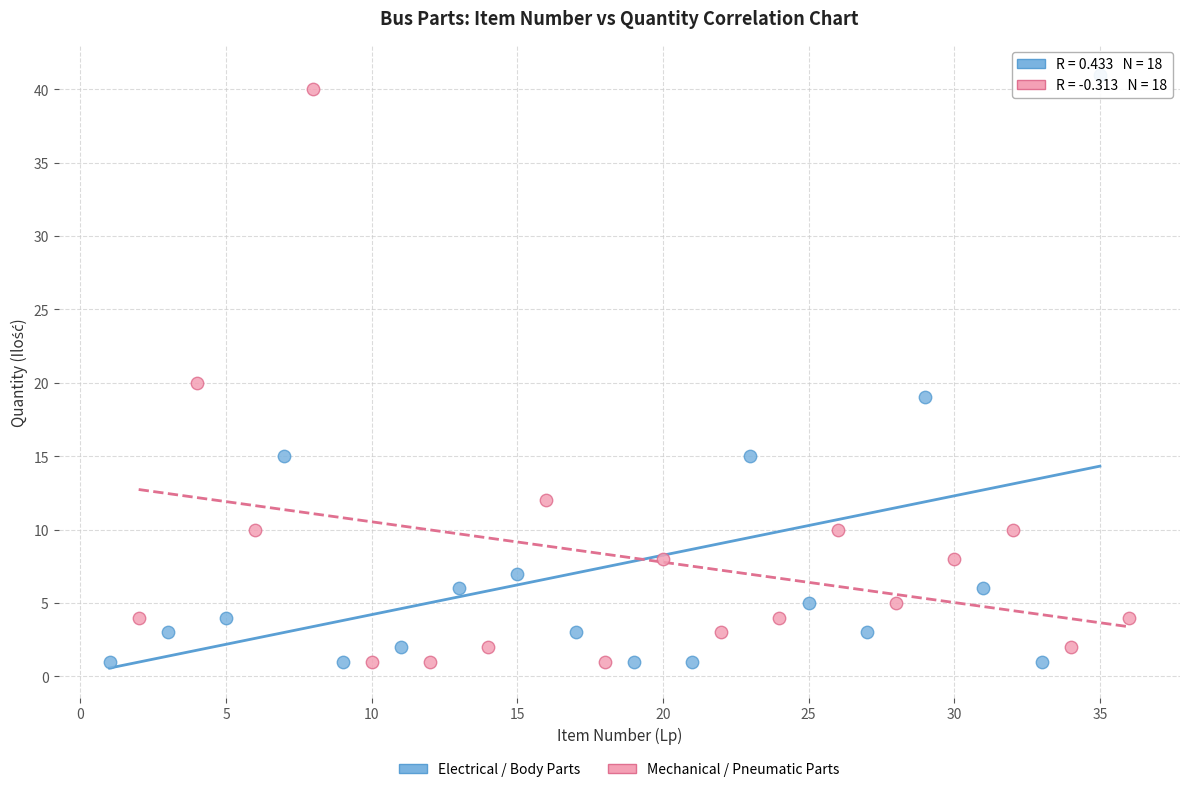

Which series contains the highest Y value?

Electrical / Body Parts